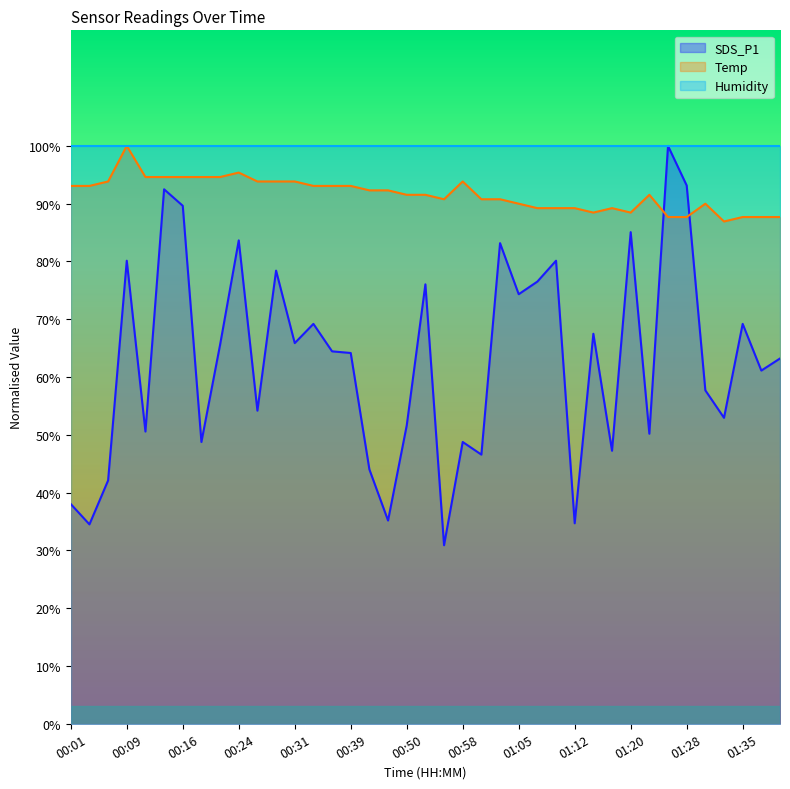

True or false: SDS_P1 has more than 1 points higher than both neighbors.

True